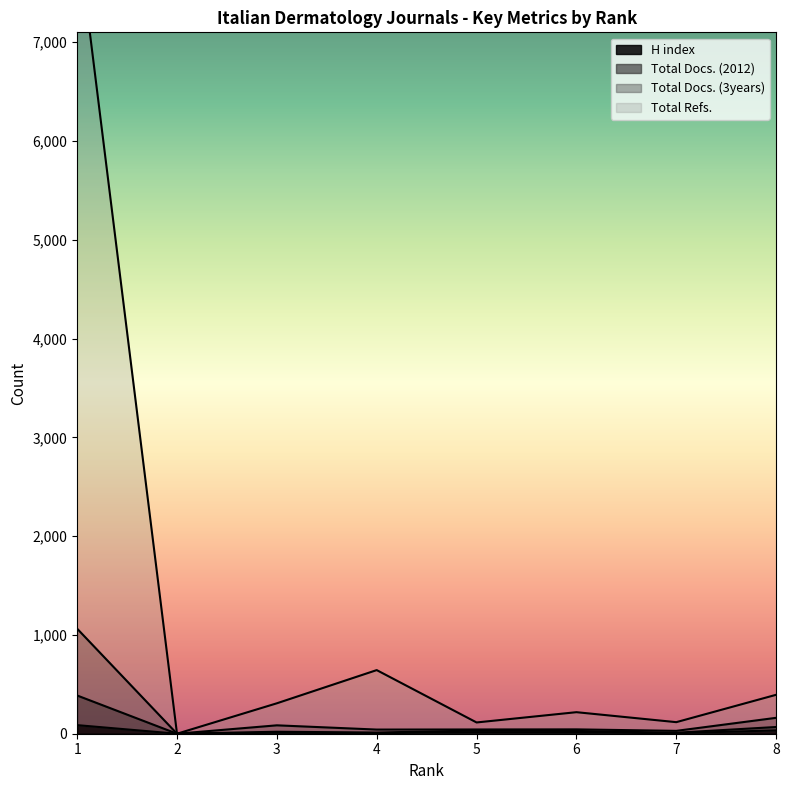

Between 2 and 8, which series saw the biggest shift?

Total Refs.